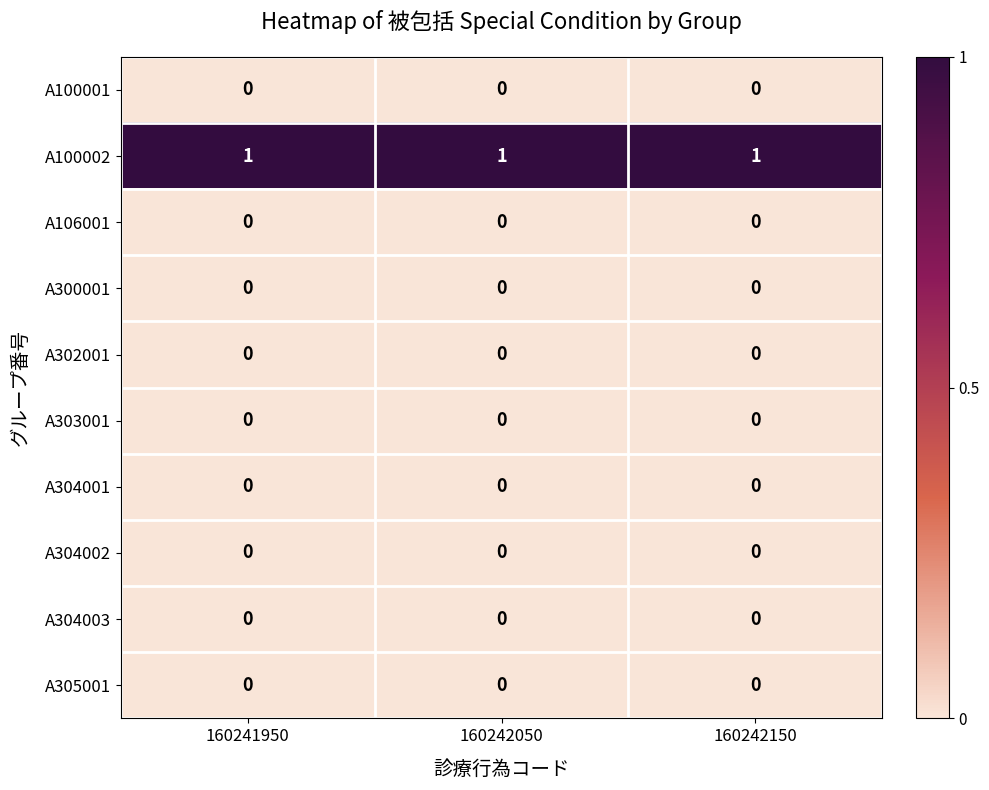

Which series has the largest range (max minus min)?

row_0